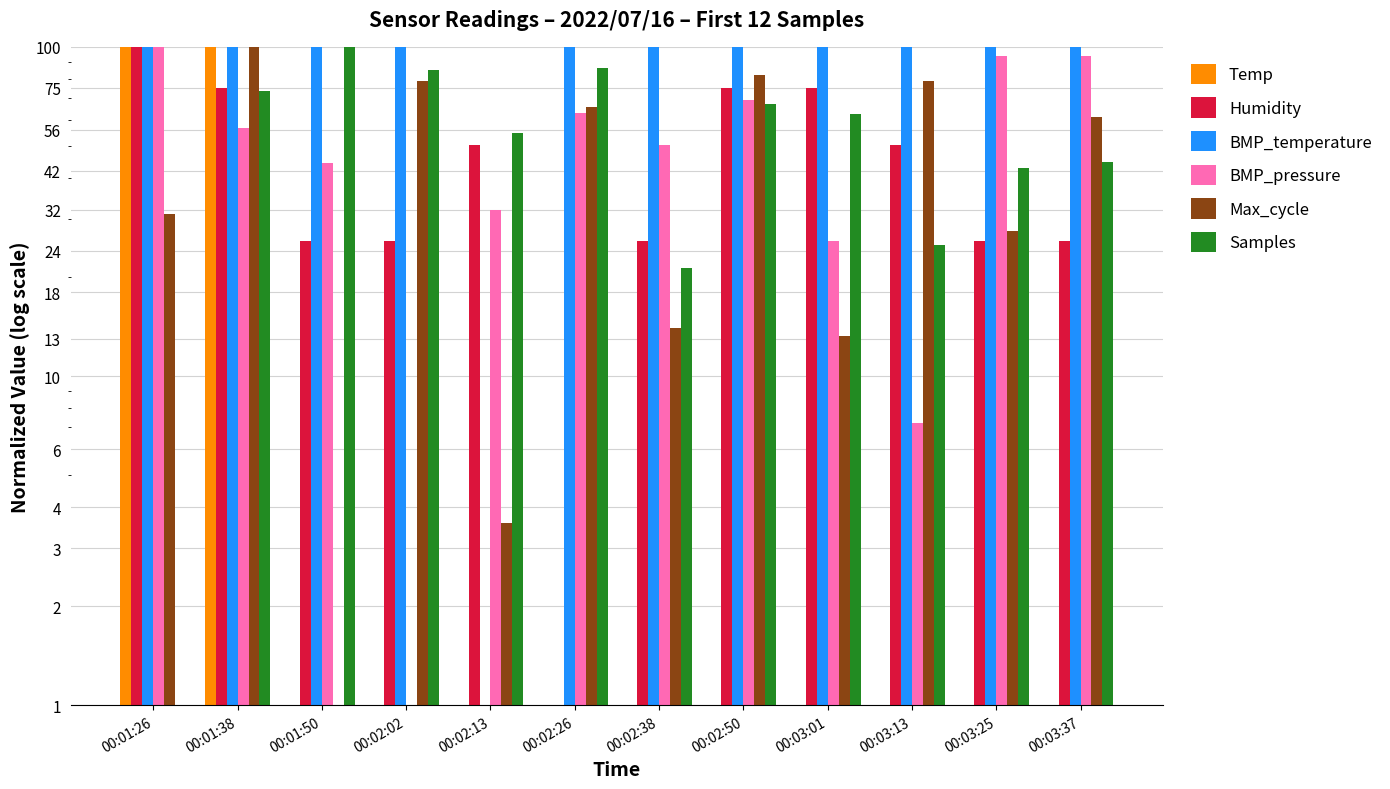

The BMP_temperature series shows 100.0 at 00:02:38. True or false?

True